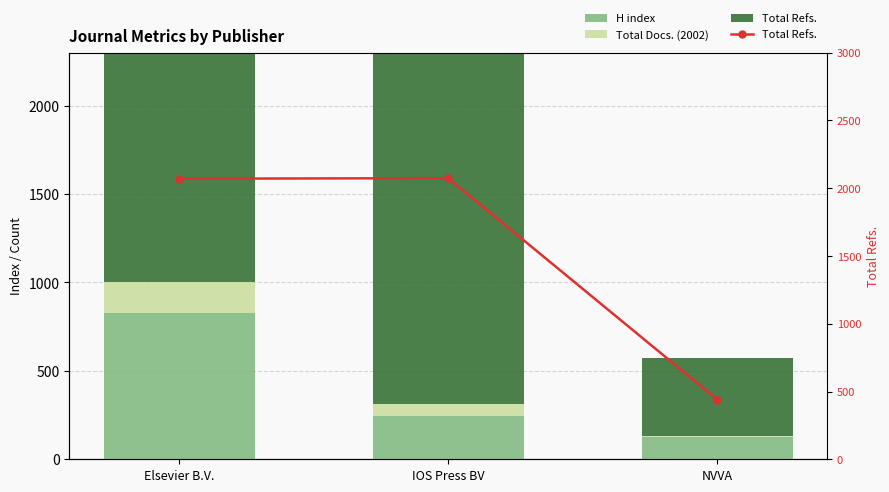

Reading left to right, transcribe all the data shown in this chart.

H index: 829	246	127
Total Docs. (2002): 171	64	4
Total Refs.: 2070	2074	441